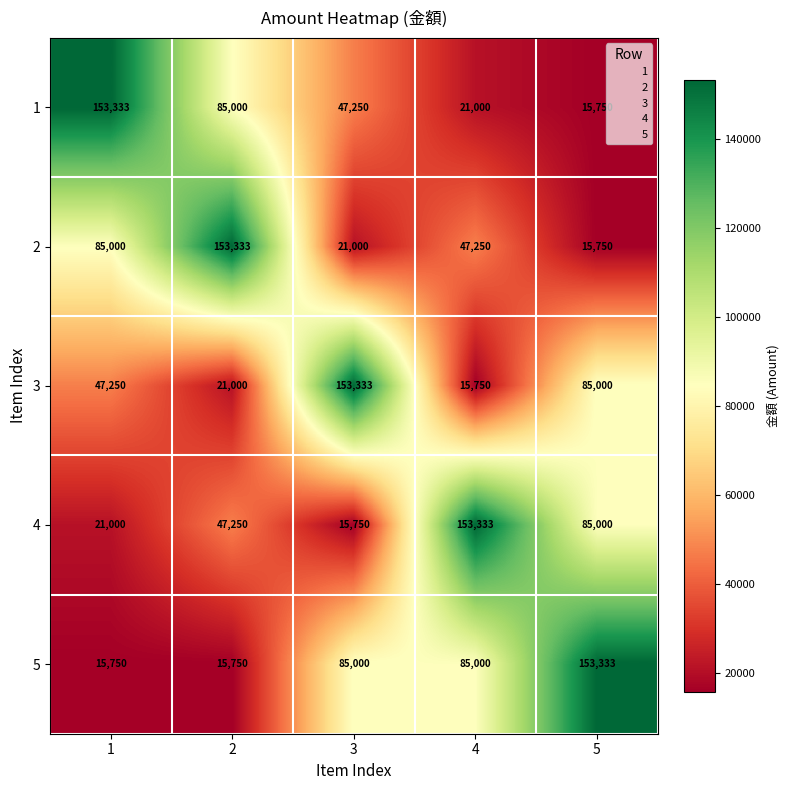

At which category is the sum across all series the highest?

5